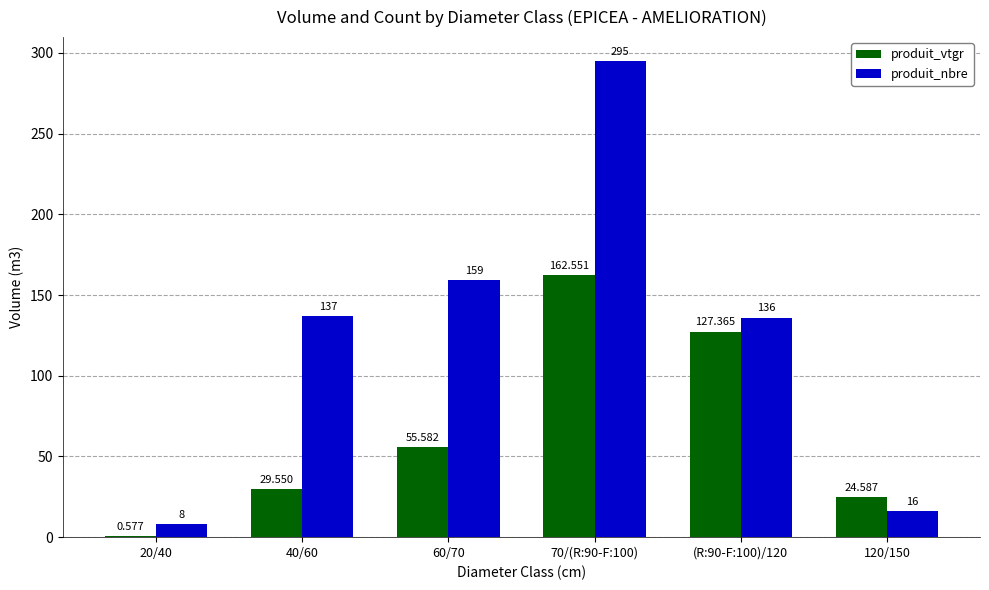

At which label is produit_nbre closest to 151?

60/70